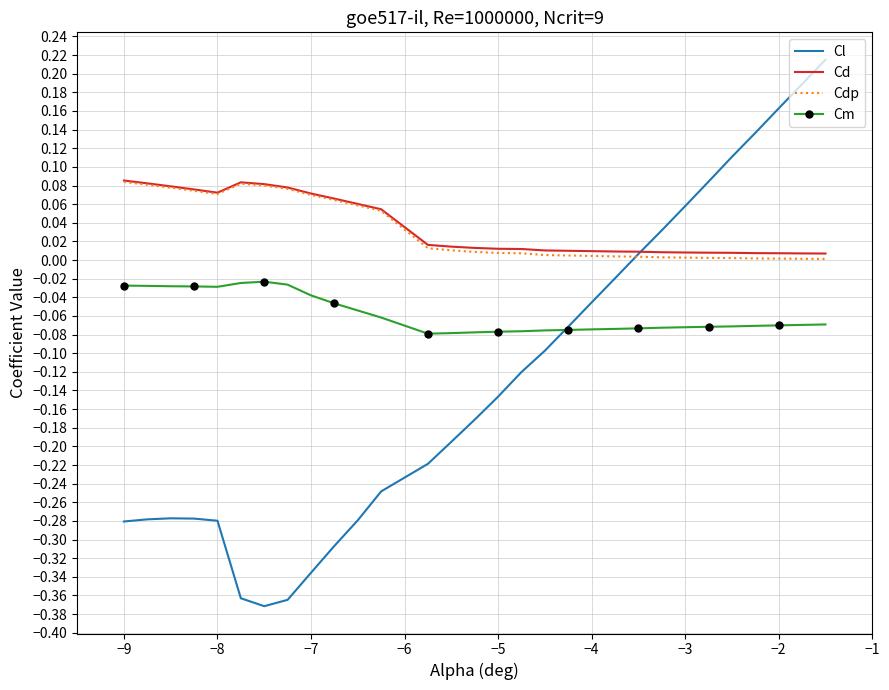

True or false: Cm and Cd intersect in this chart.

False